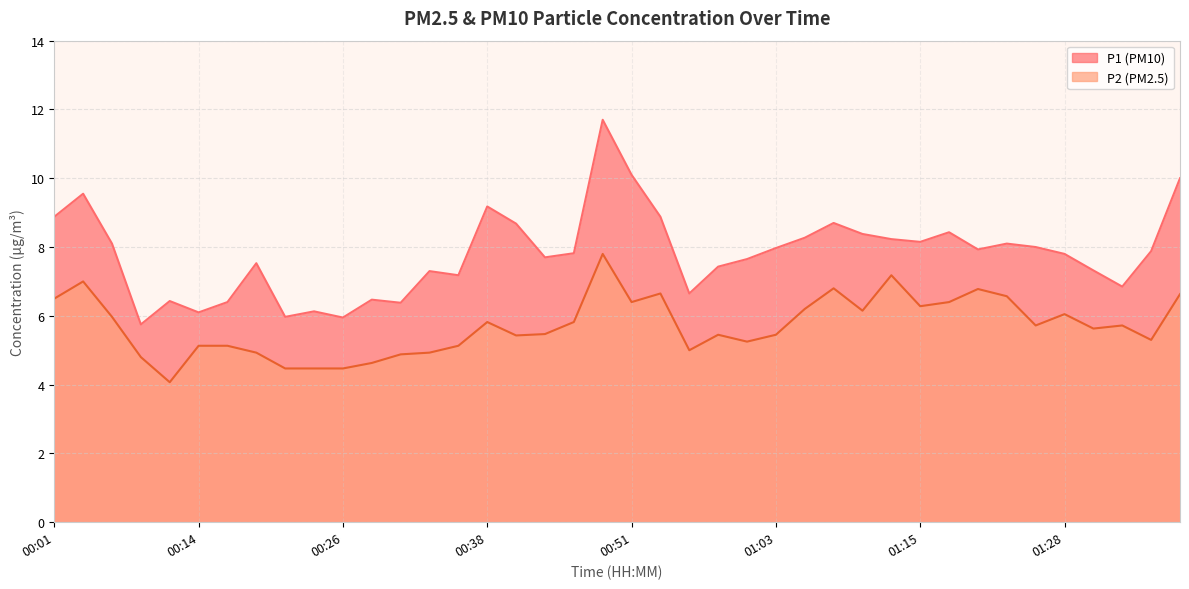

True or false: P2 and P1 intersect in this chart.

False